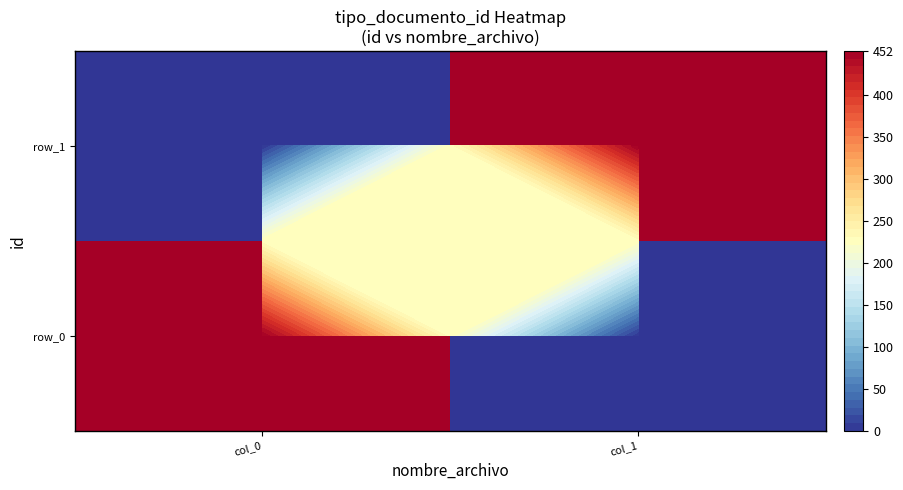

The value of row_0 at col_0 is 452. True or false?

True